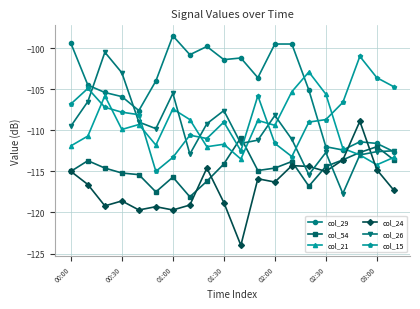

How many intersections are there between col_15 and col_26?

8